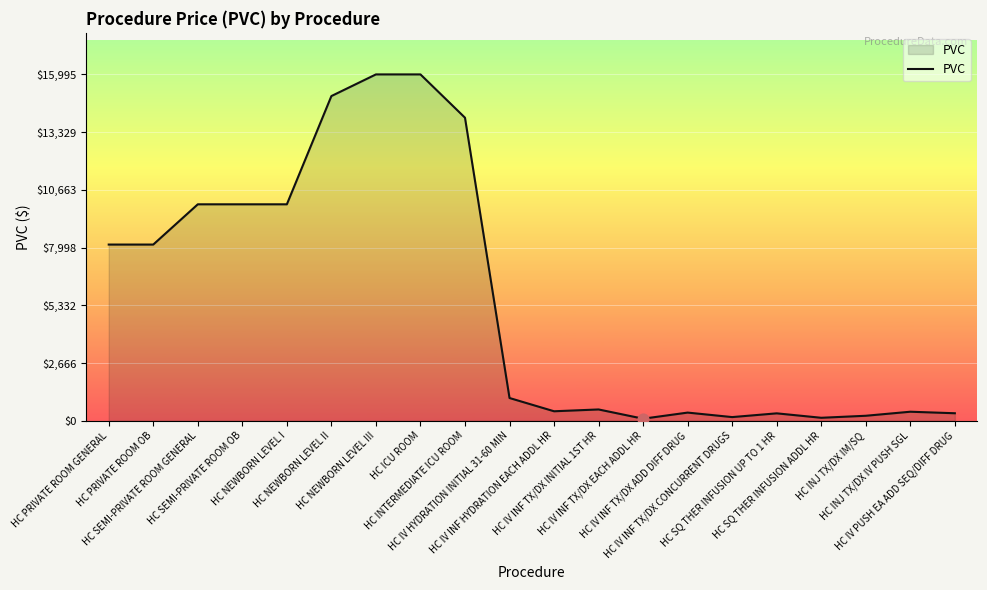

Between HC SQ THER INFUSION ADDL HR and HC IV HYDRATION INITIAL 31-60 MIN, which is larger?

HC IV HYDRATION INITIAL 31-60 MIN